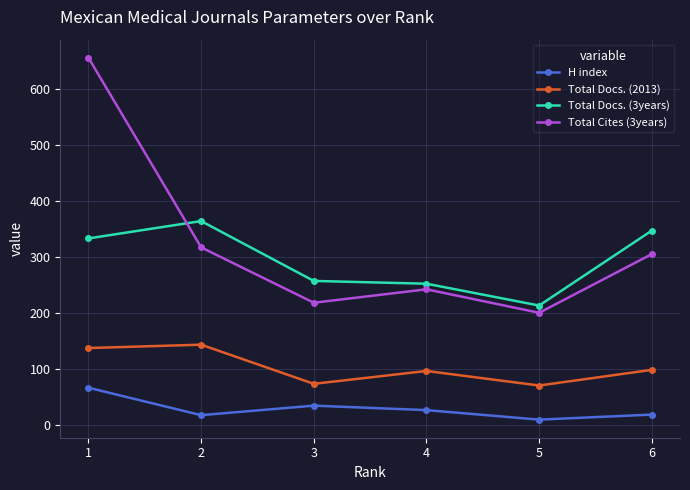

True or false: Total Cites (3years) has more than 0 points higher than both neighbors.

True